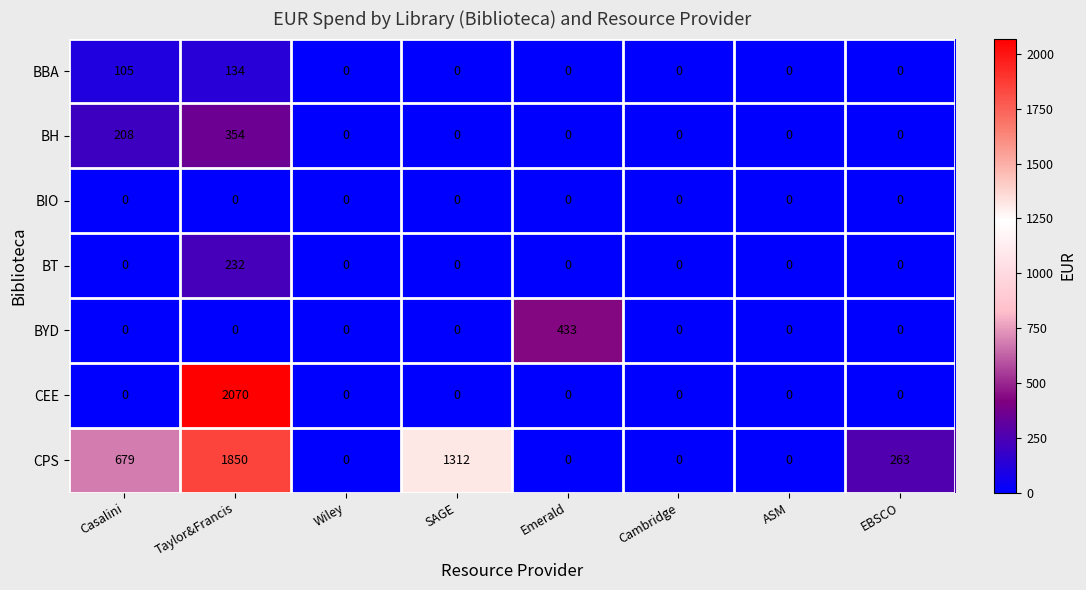

How many series are shown in this chart?

7